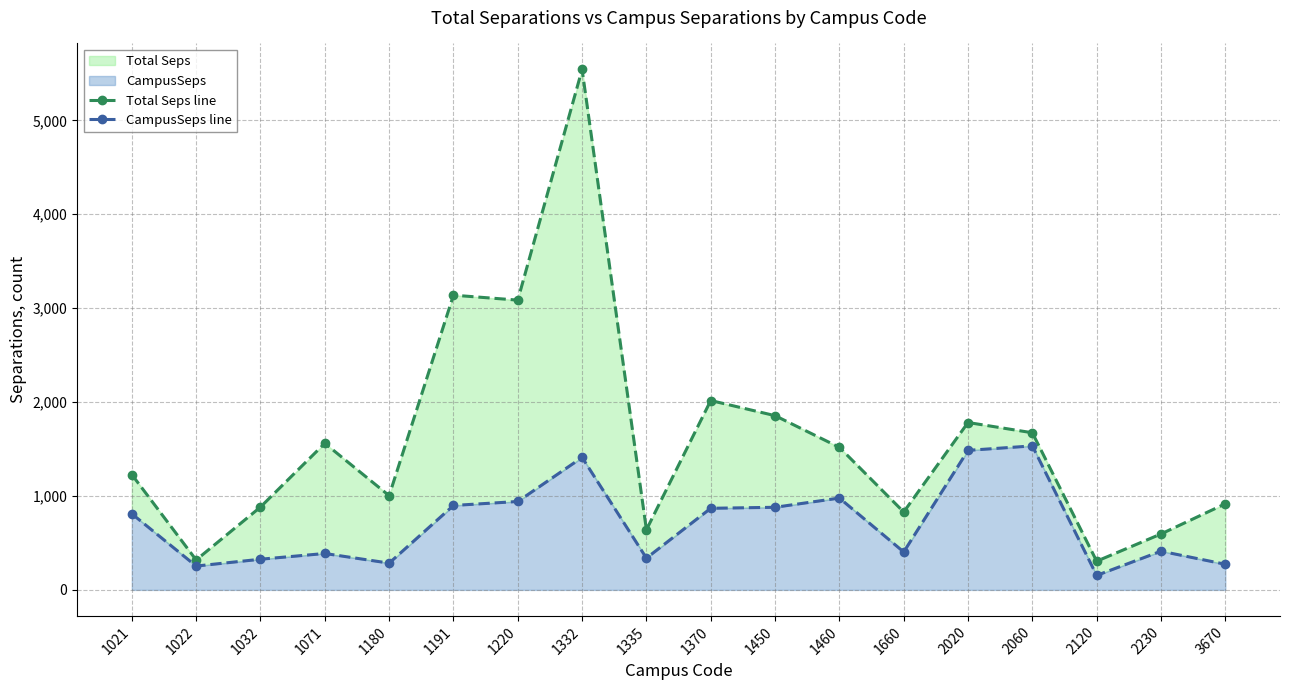

At which category does the chart reach its minimum across all series?

2120